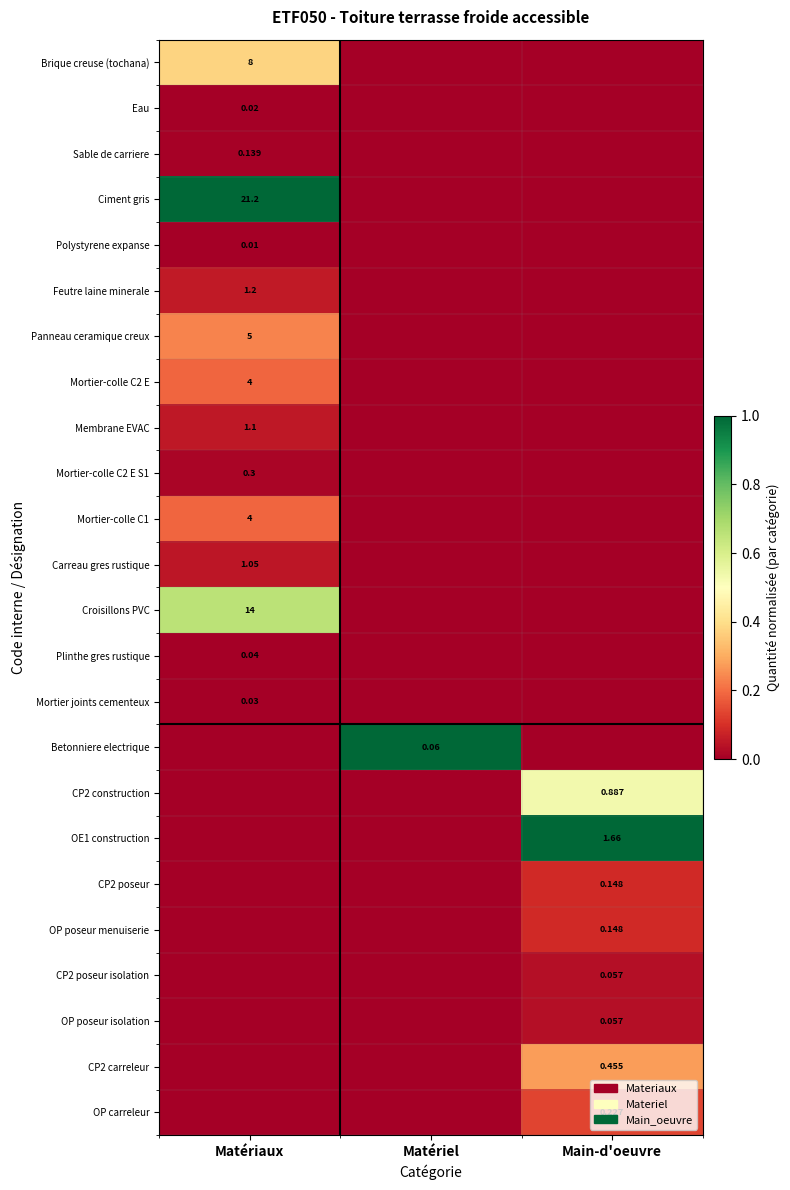

How many OE1 construction values are between 0 and 1?

3